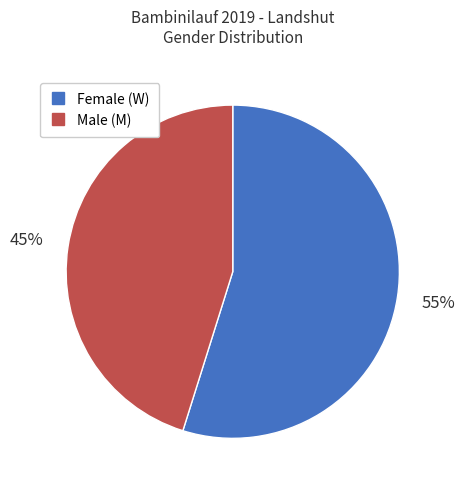

Is there any slice that represents more than half of the pie?

Yes